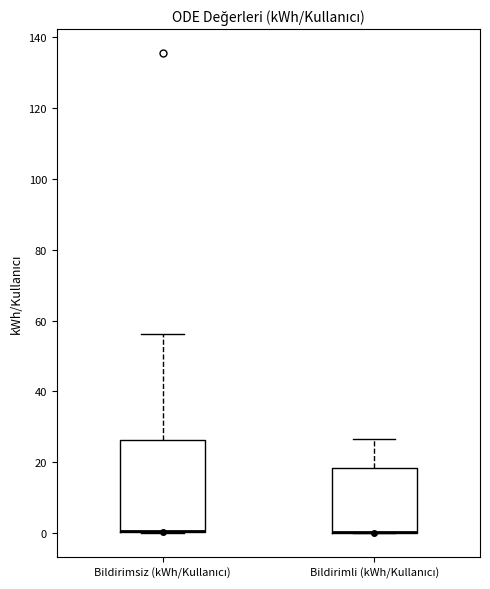

Where is the lower edge of the box for Bildirimsiz (kWh/Kullanıcı) on the y-axis? The values are not printed on the chart, so give them approximately, as read against the axis.

0